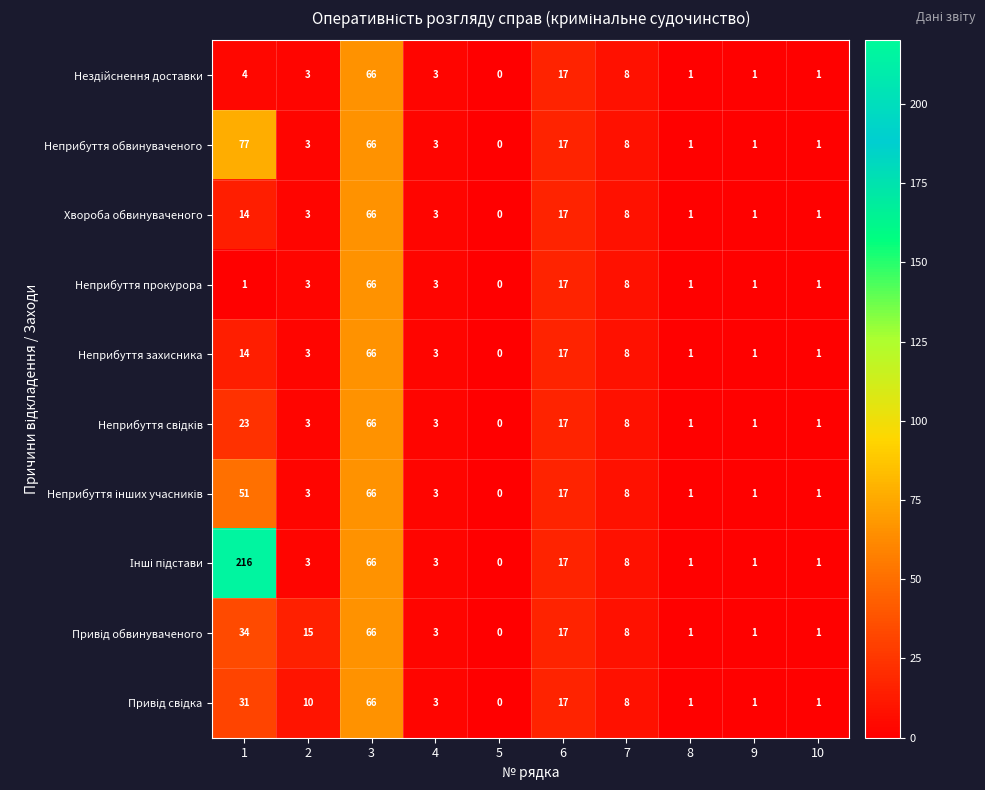

True or false: Неприбуття захисника has a value of 1 at 8.

True